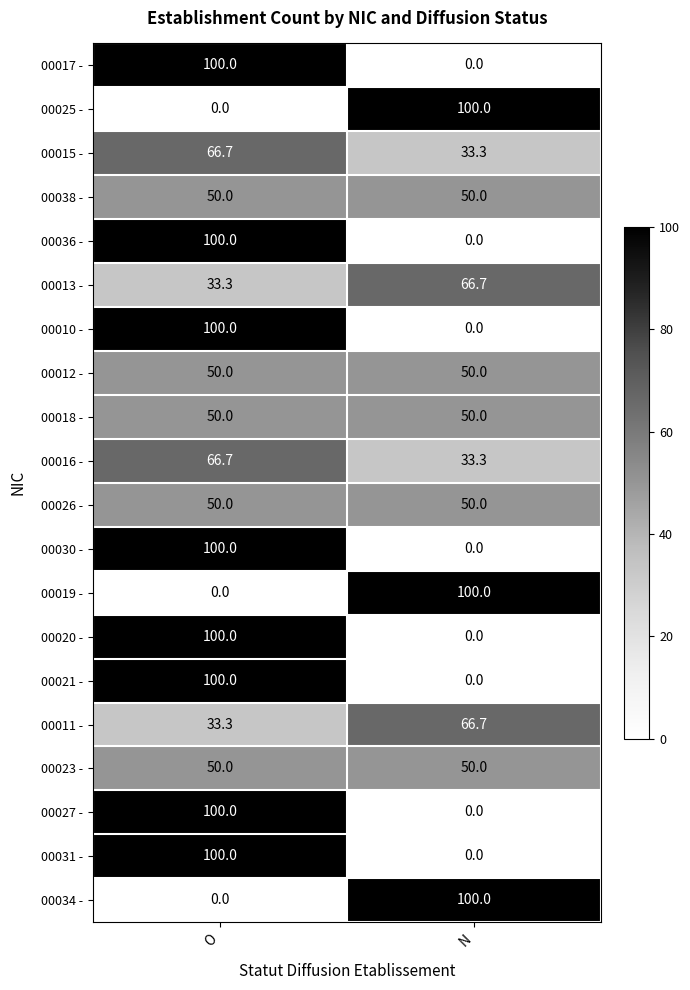

What is the spread (max minus min) of values at O?

100.0